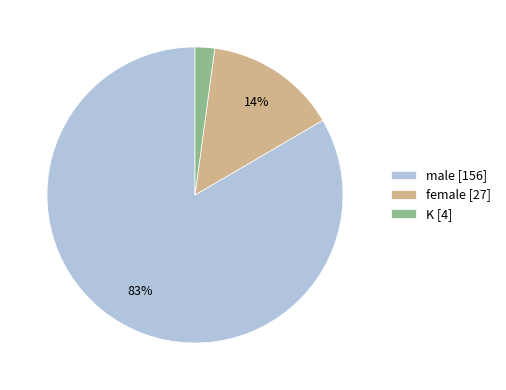

Is the sum of female [27] and K [4] greater than half?

No